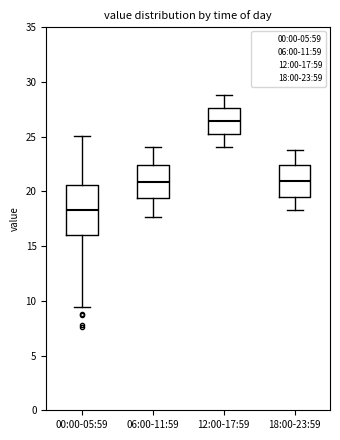

Reading left to right, transcribe this box plot: for each box, give where its median line is, the range the box spans, and where its two whiskers end, as read against the y-axis. The values are not printed on the chart, so give them approximately, as read against the axis.

00:00-05:59: median 18.5, box 16.0 to 20.5, whiskers 9.5 to 25.0
06:00-11:59: median 21.0, box 19.5 to 22.5, whiskers 17.5 to 24.0
12:00-17:59: median 26.5, box 25.5 to 27.5, whiskers 24.0 to 29.0
18:00-23:59: median 21.0, box 19.5 to 22.5, whiskers 18.5 to 24.0